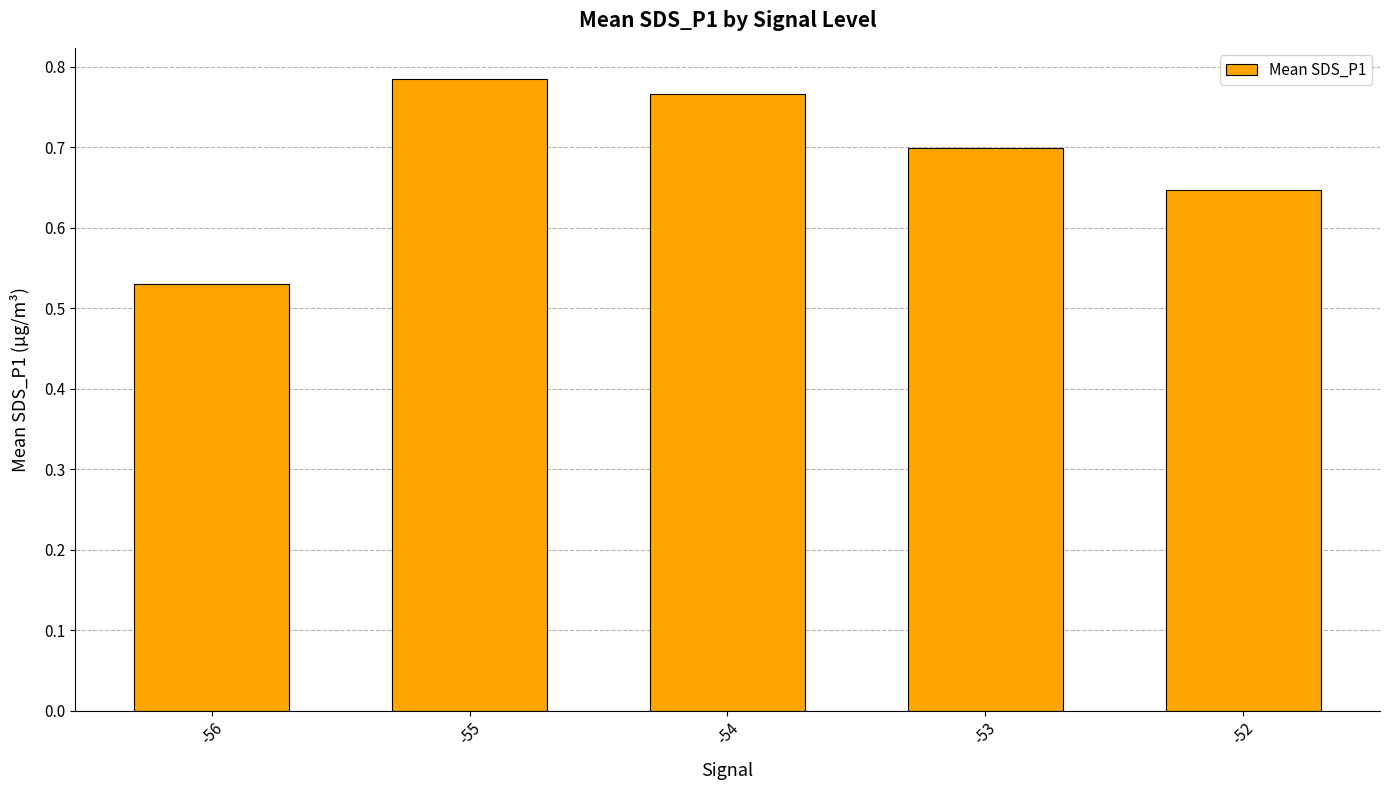

What is the sum of all values?

3.4